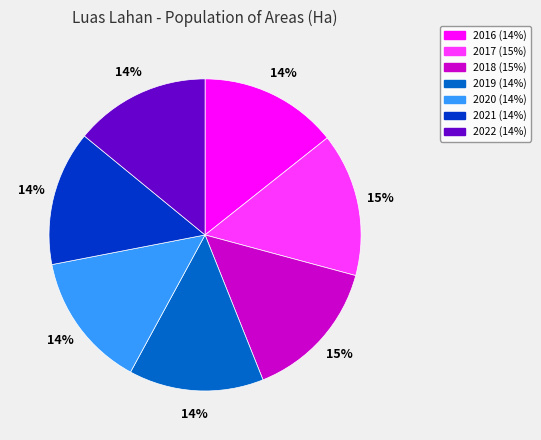

Combined, do 2017 and 2018 account for over 50%?

No